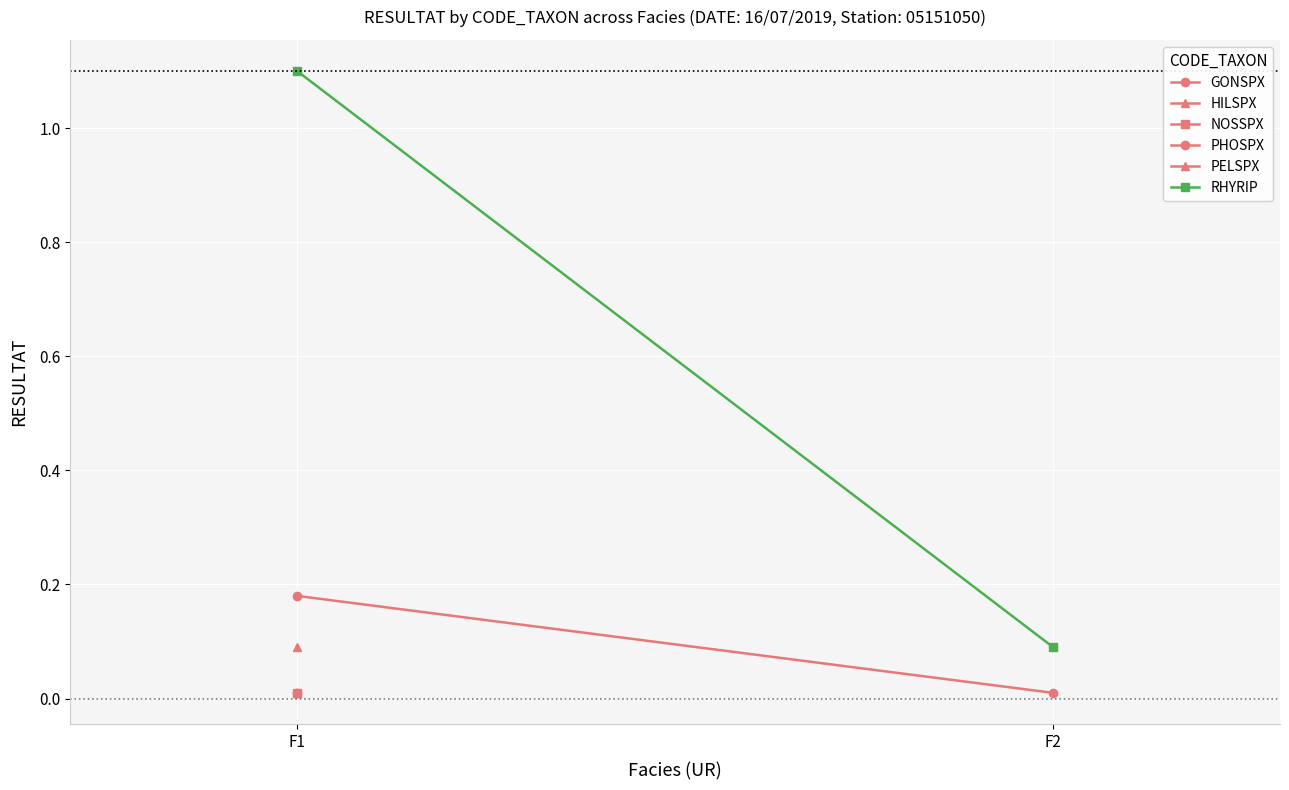

At how many categories does at least one series exceed 0?

2